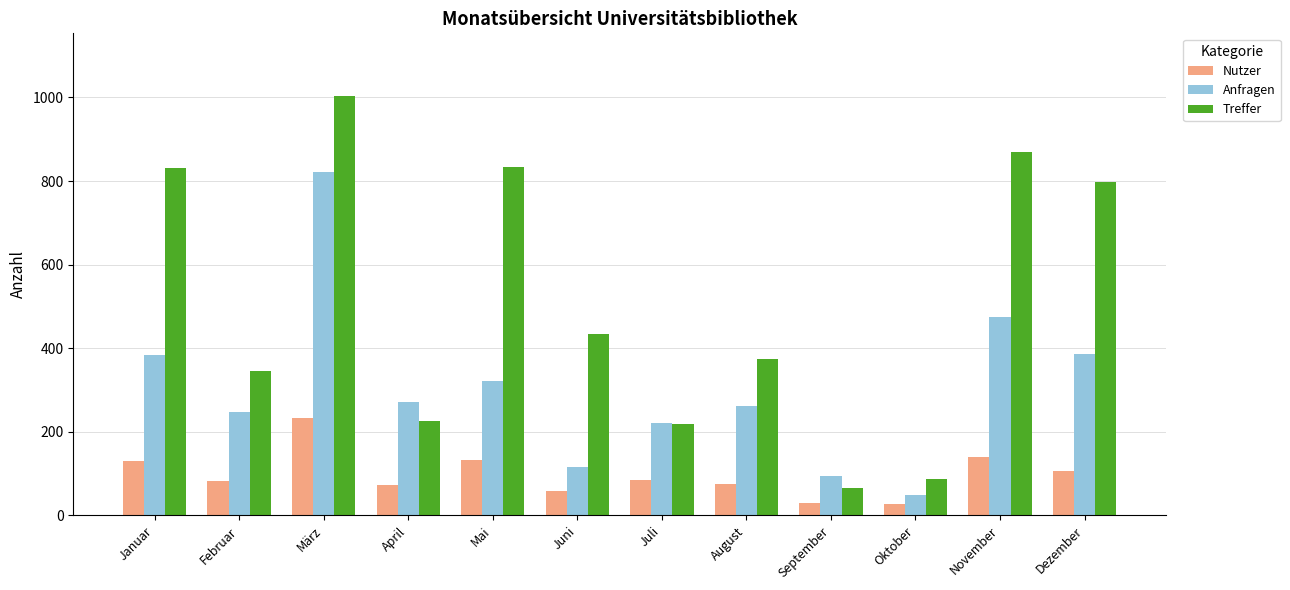

The Nutzer series shows 28 at Dezember. True or false?

False